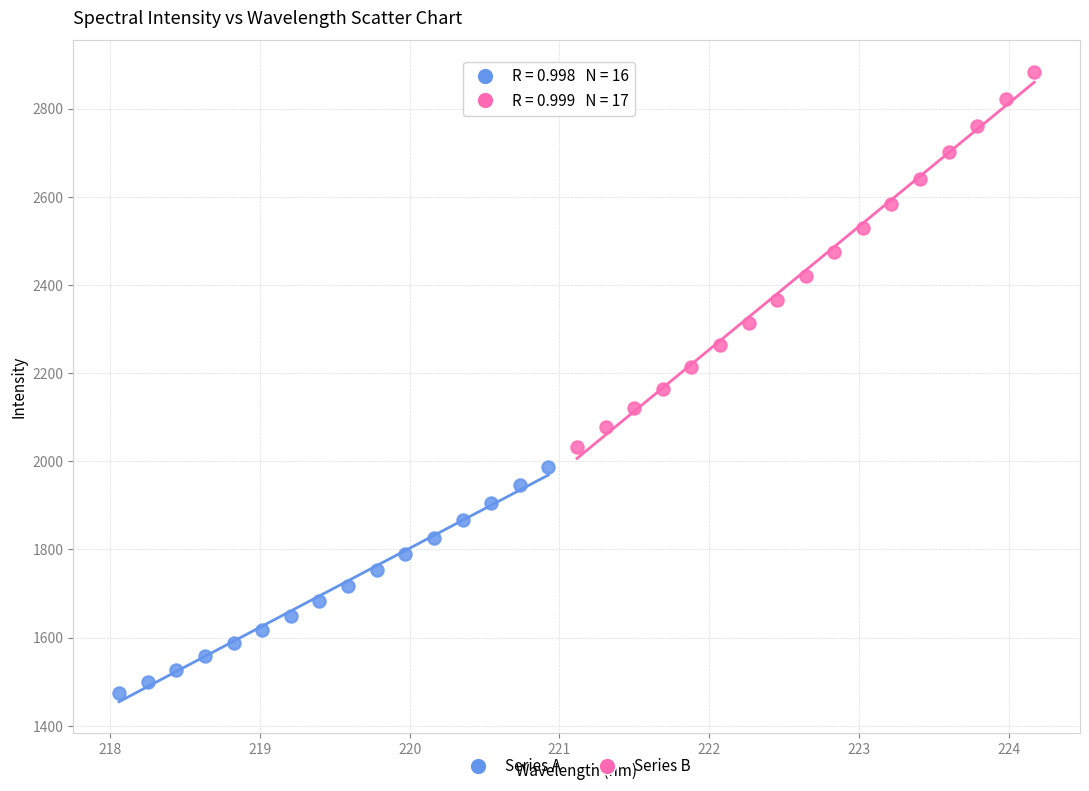

What are all the series names shown in the legend?

Series A, Series B